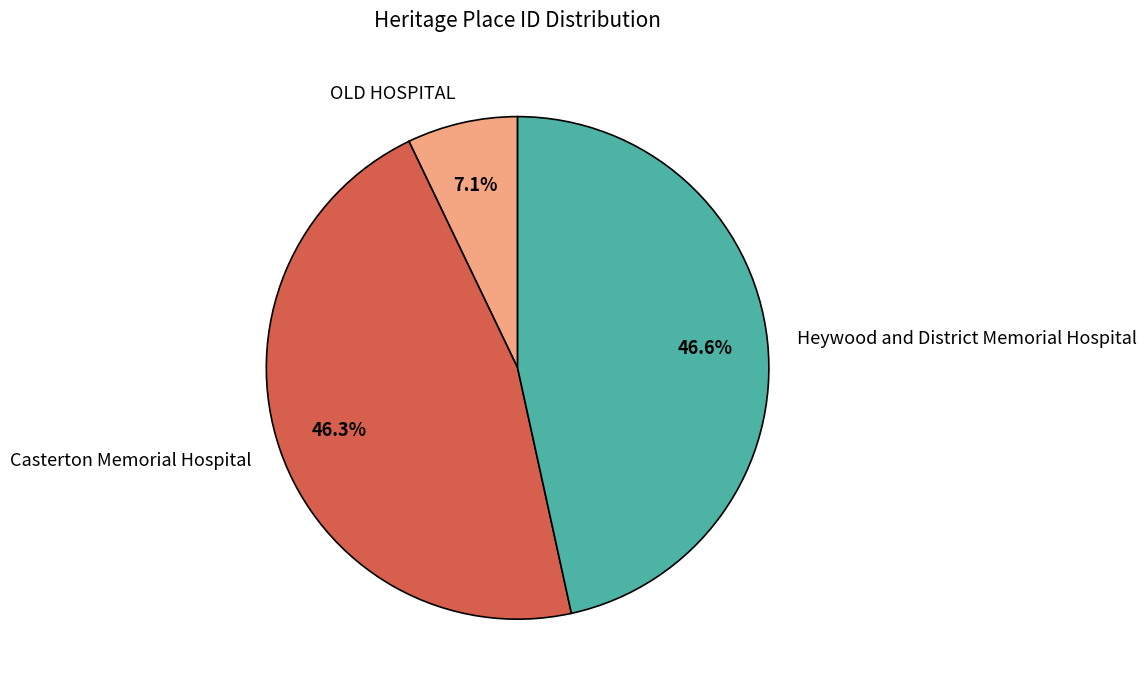

Do Casterton Memorial Hospital and Heywood and District Memorial Hospital together represent more than half of the pie?

Yes